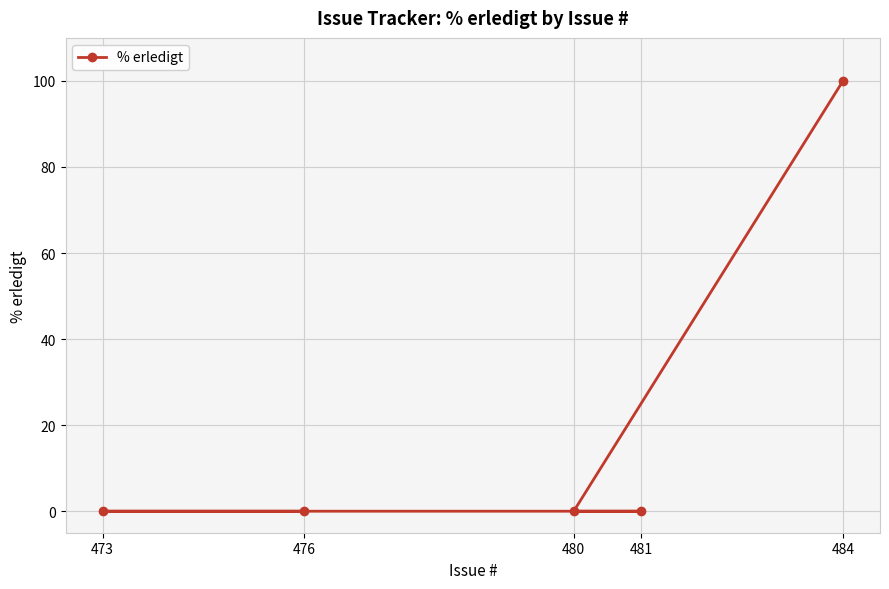

True or false: there are more than 2 points higher than both neighbors.

False